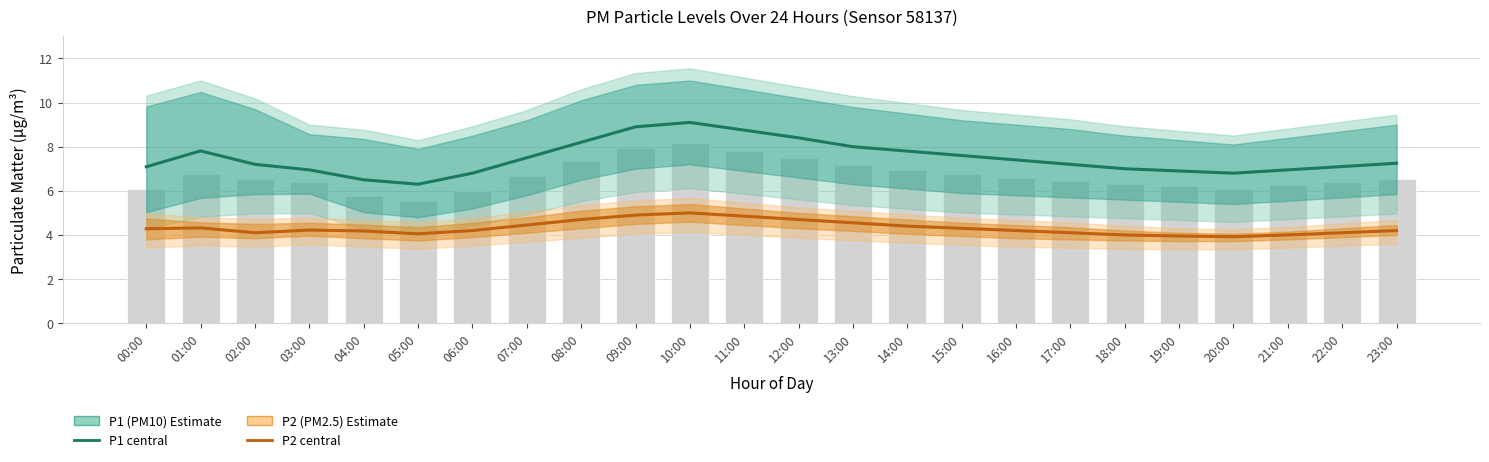

How many categories are shown in the chart?

24